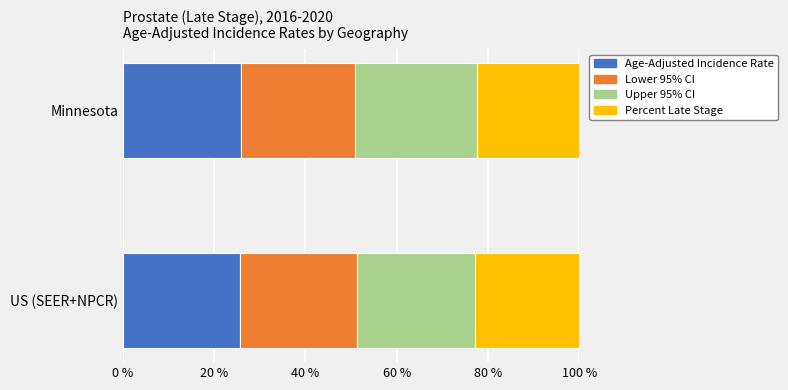

Is it true that Age-Adjusted Incidence Rate equals 25.8 at Minnesota?

True